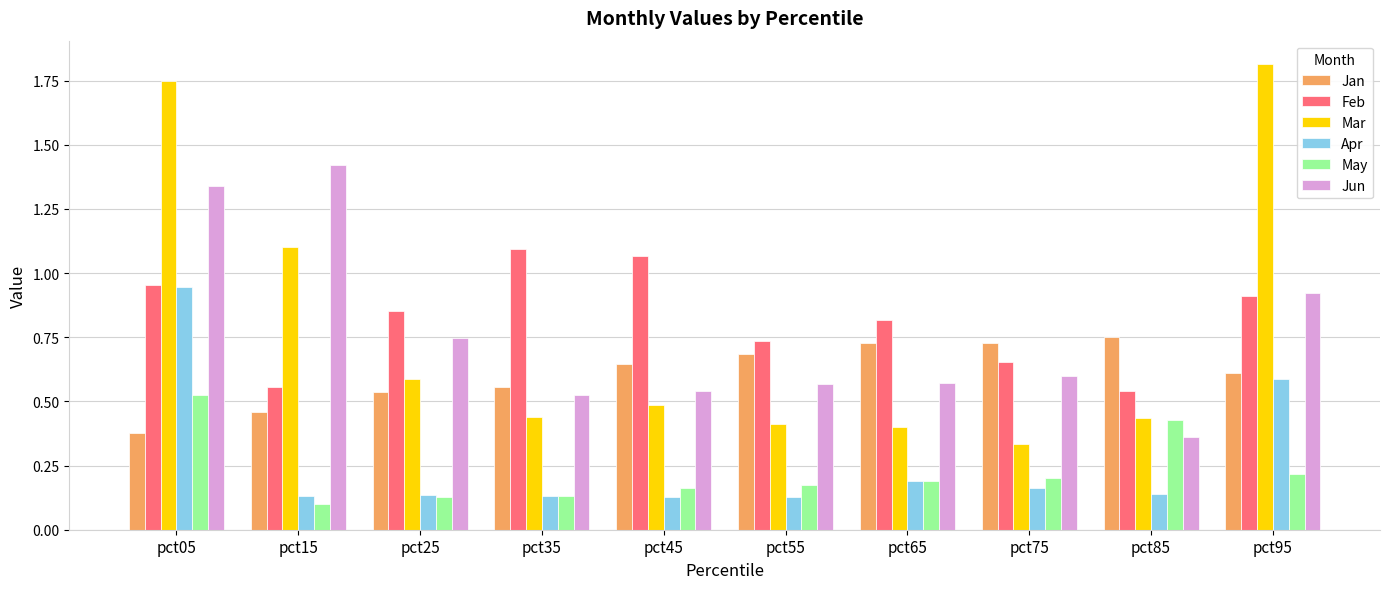

How many bars are there in each group?

6